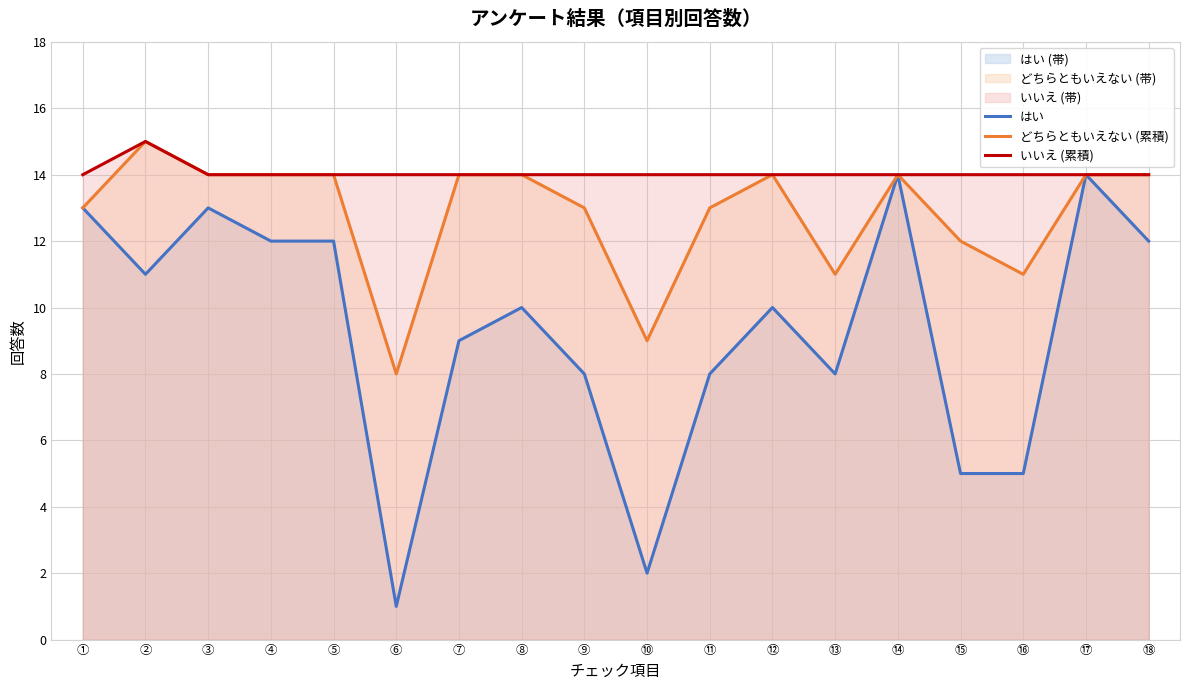

Reading left to right, list all the values displayed in this chart.

はい: 13	11	13	12	12	1	9	10	8	2	8	10	8	14	5	5	14	12
どちらともいえない (累積): 13	15	14	14	14	8	14	14	13	9	13	14	11	14	12	11	14	14
いいえ (累積): 14	15	14	14	14	14	14	14	14	14	14	14	14	14	14	14	14	14